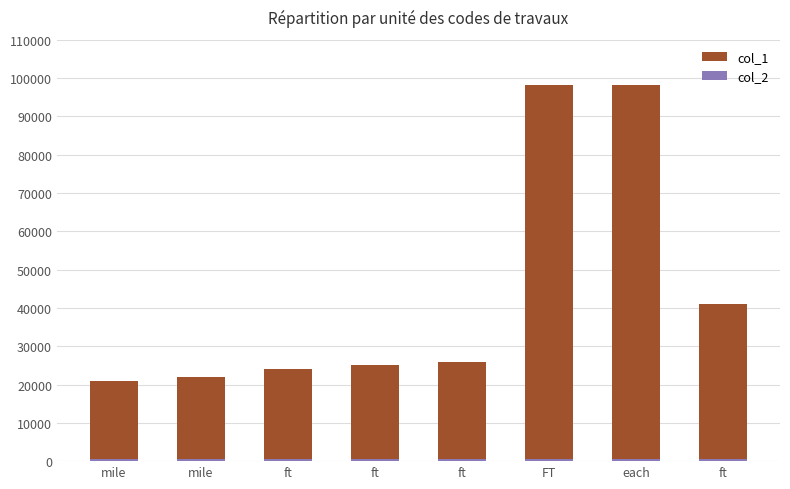

What is the maximum value shown in the chart?

98200